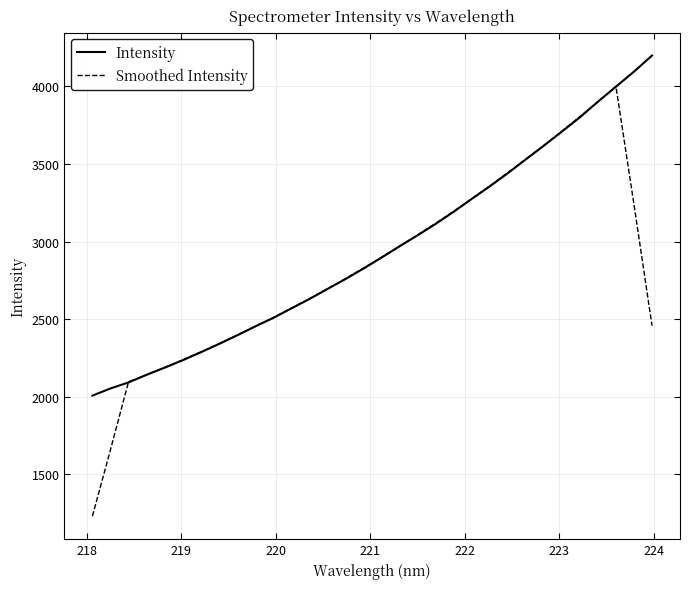

After their last crossing, which series has the higher values: Intensity or Smoothed Intensity?

Intensity